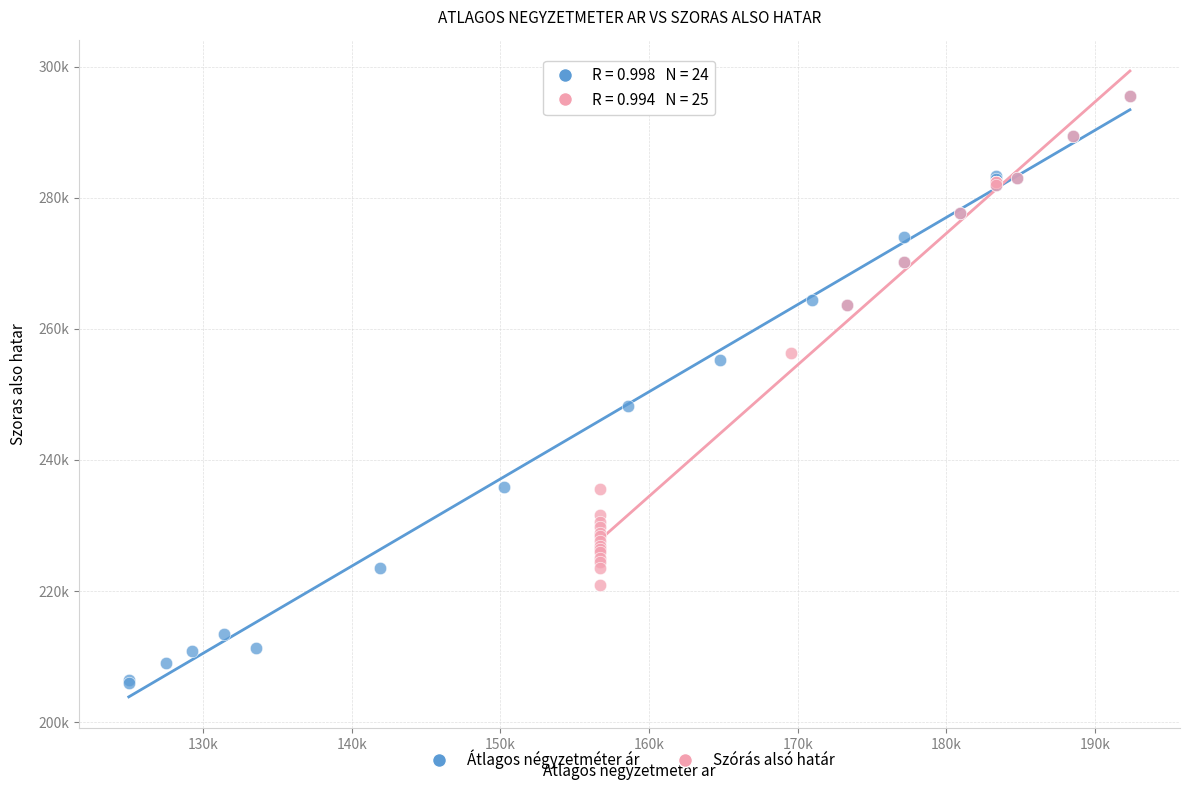

Which series reaches the minimum Y coordinate?

Átlagos négyzetméter ár